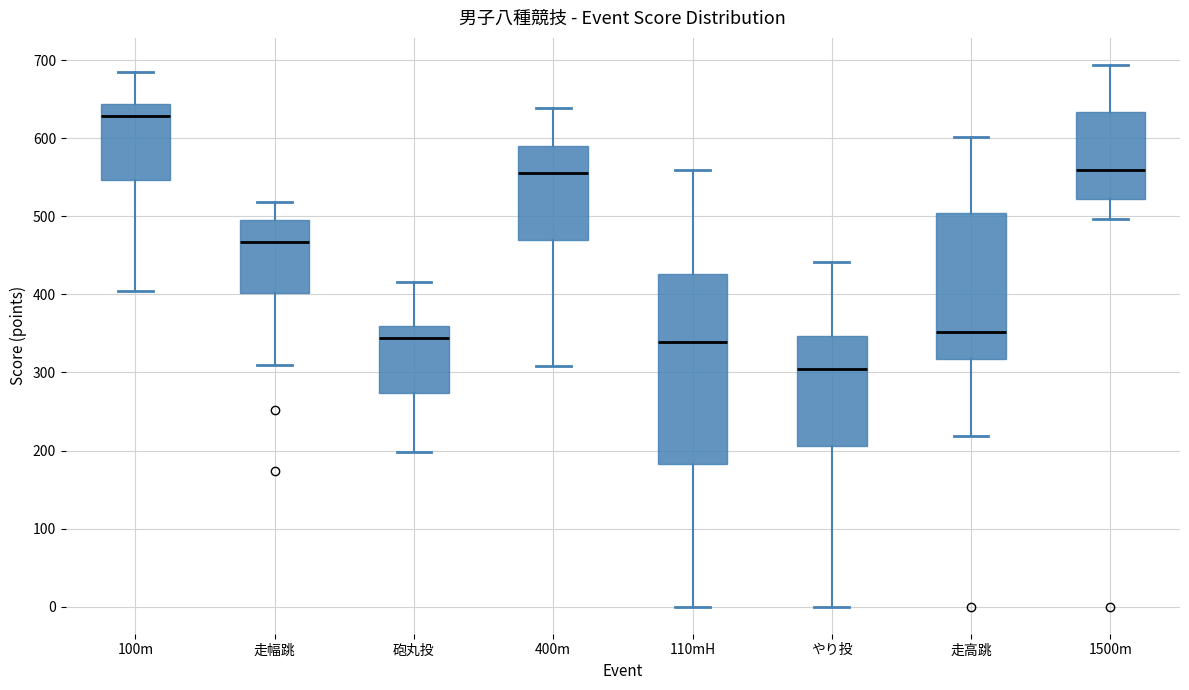

Where does the upper whisker of the box for 走高跳 end on the y-axis? The values are not printed on the chart, so give them approximately, as read against the axis.

600